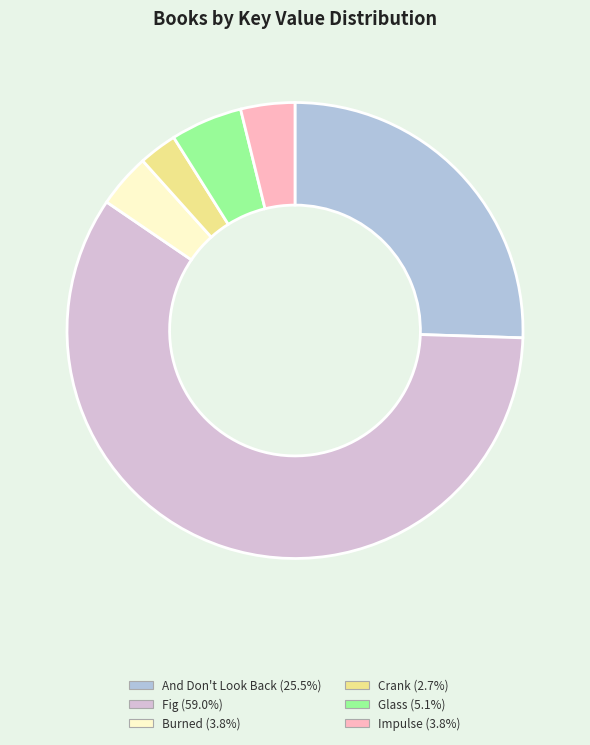

What is the ratio of the value at Fig to the value at Impulse?

15.4